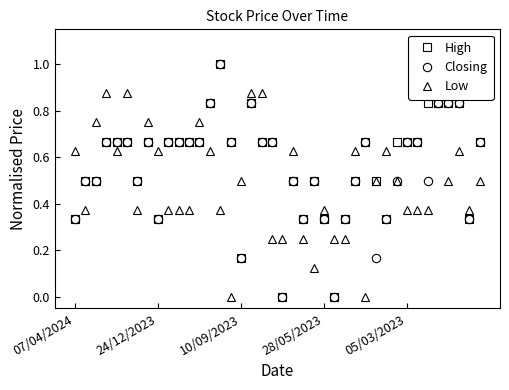

Which has a higher value, 17 or 36?

17